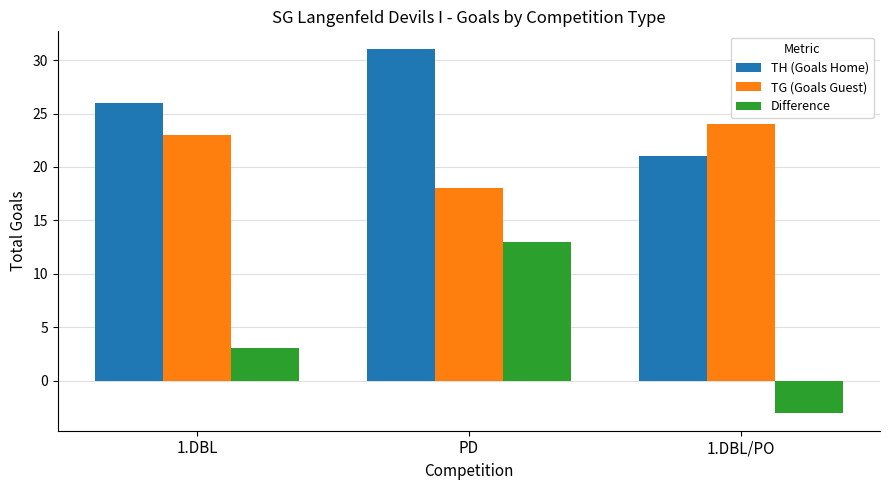

The value of TG (Goals Guest) at 1.DBL/PO is 24. True or false?

True